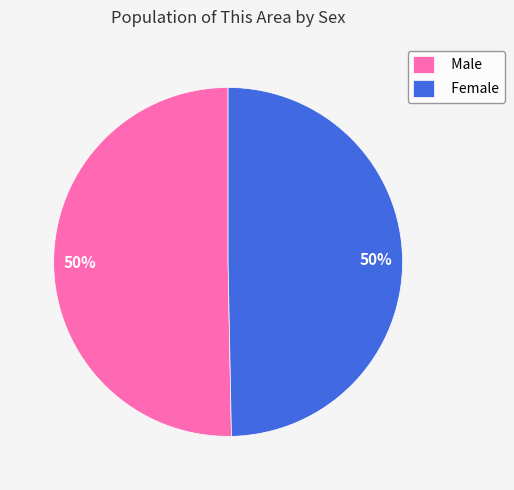

How many segments does this pie chart have?

2